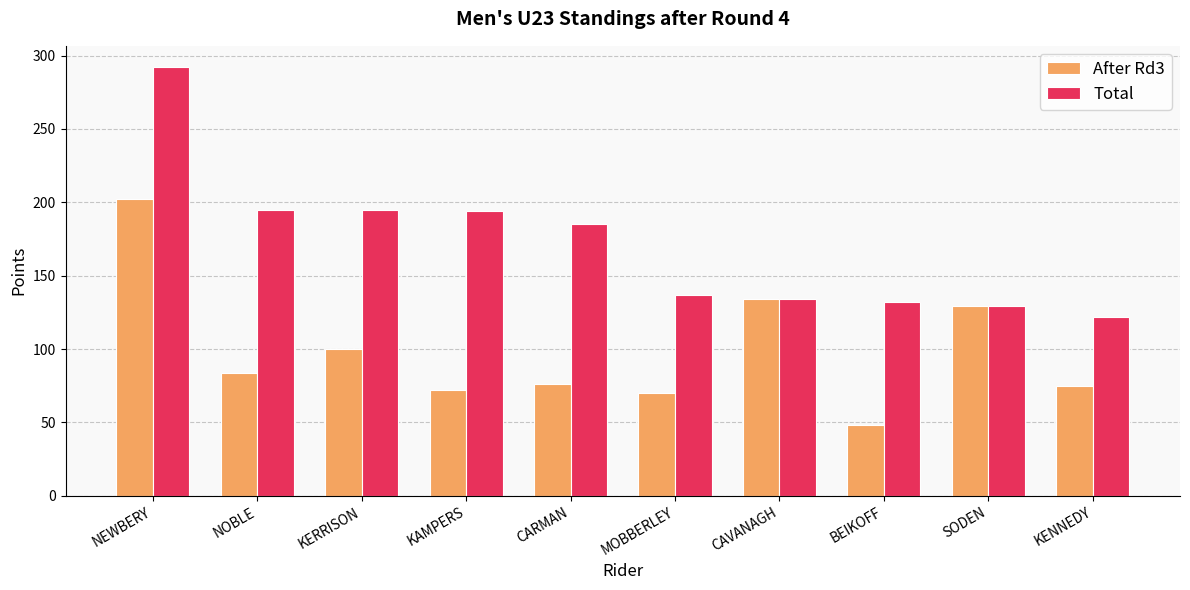

Count the number of categories in the chart.

10